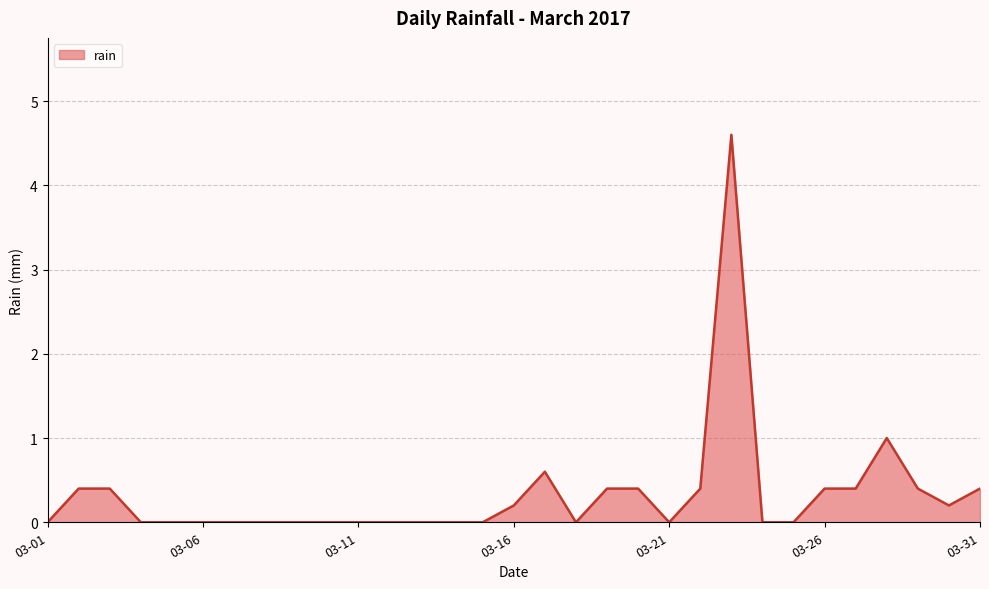

What is the difference between the maximum and minimum values?

4.6